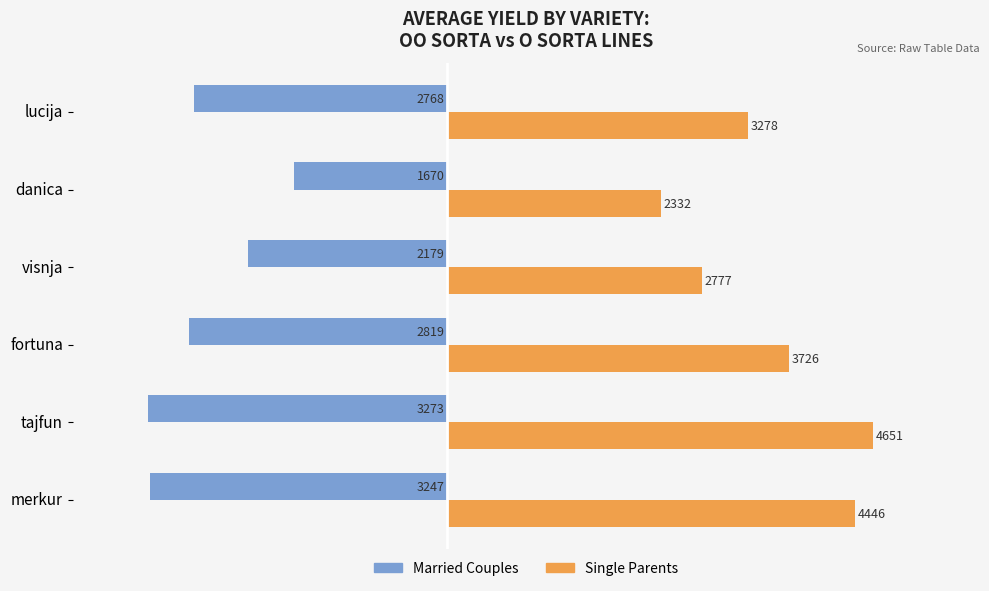

At which label is Married Couples closest to -2471?

visnja